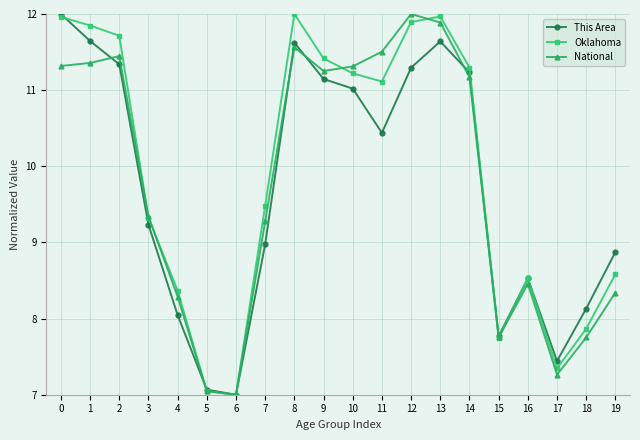

Where is the first local maximum for This Area?

8